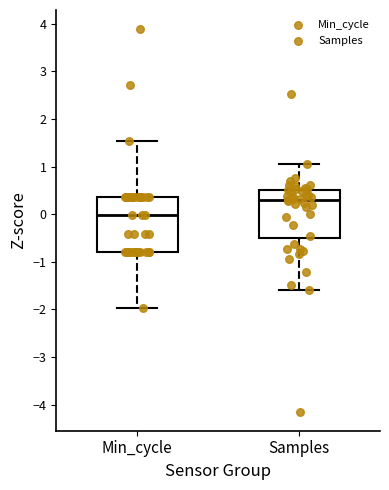

Where does the median line of the box for Samples sit on the y-axis? The values are not printed on the chart, so give them approximately, as read against the axis.

0.3